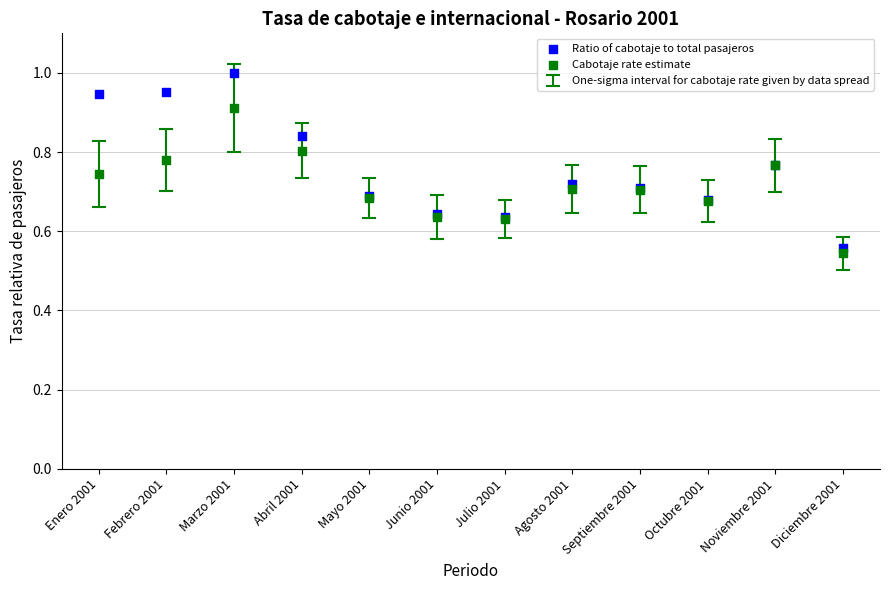

Which series reaches the maximum Y coordinate?

Ratio of cabotaje to total pasajeros